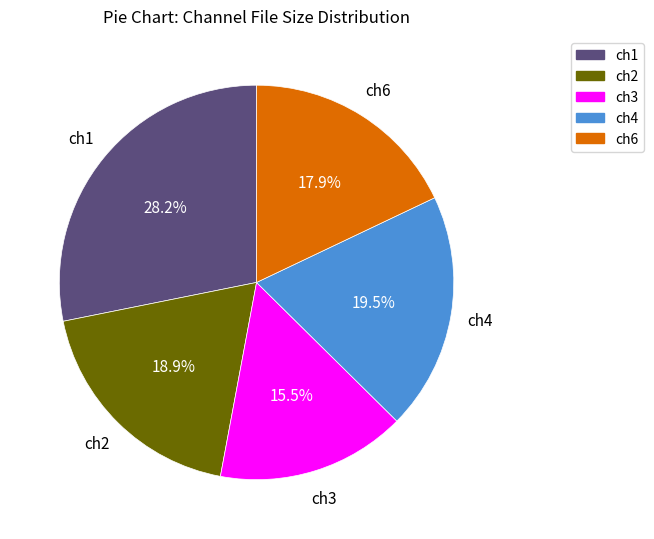

Does ch4 account for over 50% of the chart?

No